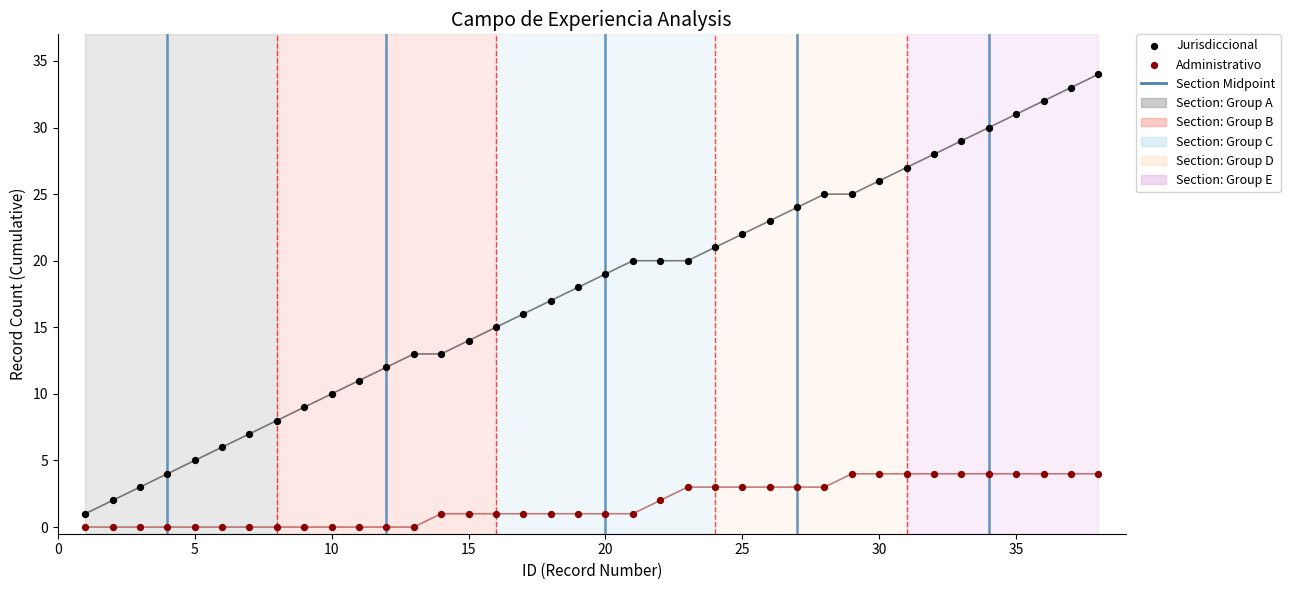

Which series reaches the maximum Y coordinate?

Jurisdiccional